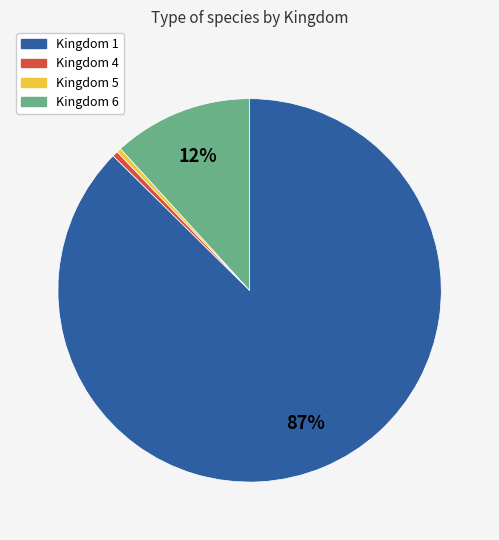

Approximately how many times larger is the value at Kingdom 5 compared to Kingdom 4?

0.8